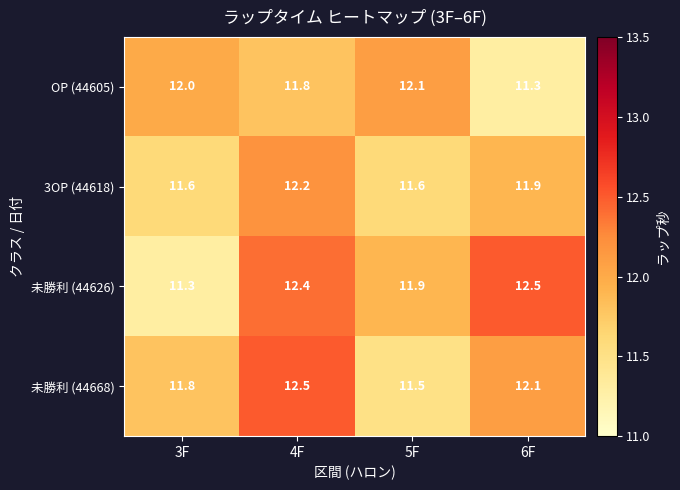

What is the difference between the 未勝利 (44668) values at 3F and 4F?

0.7